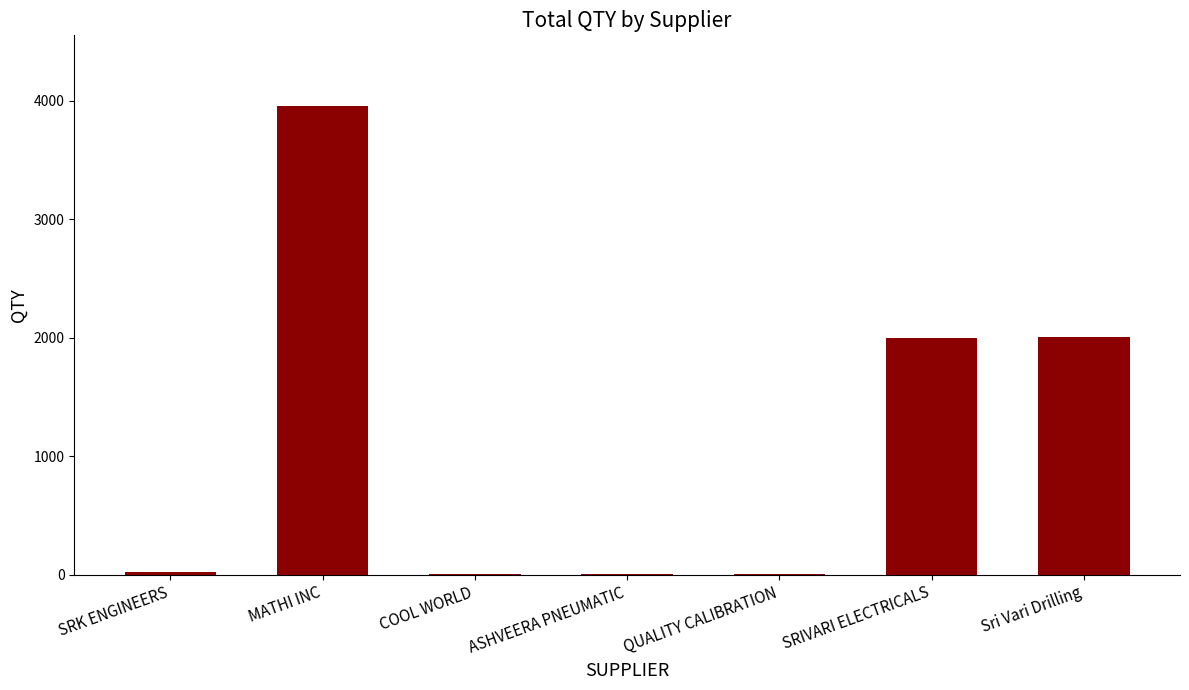

What is the sum of the values at SRK ENGINEERS and MATHI INC?

3980